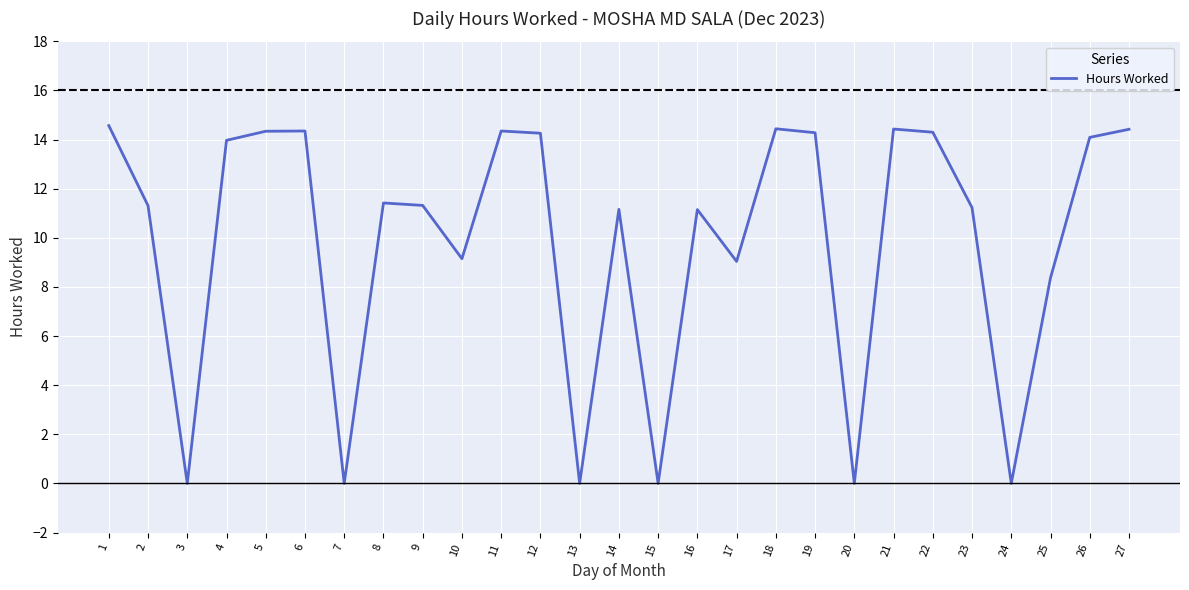

At which label is the value closest to 7?

25